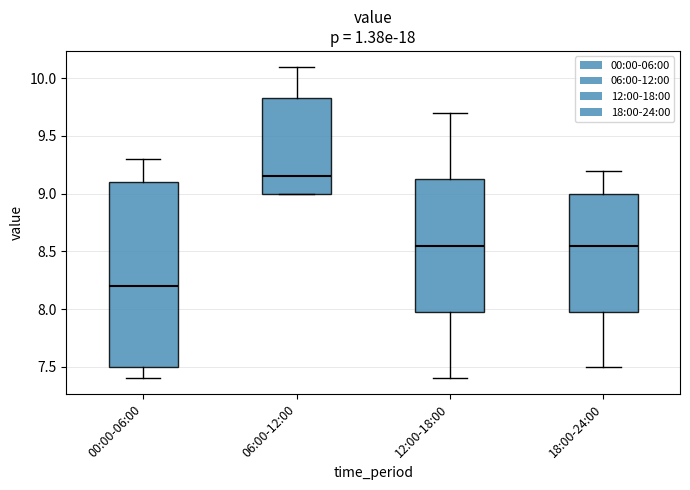

Which box's median line is the highest?

06:00-12:00